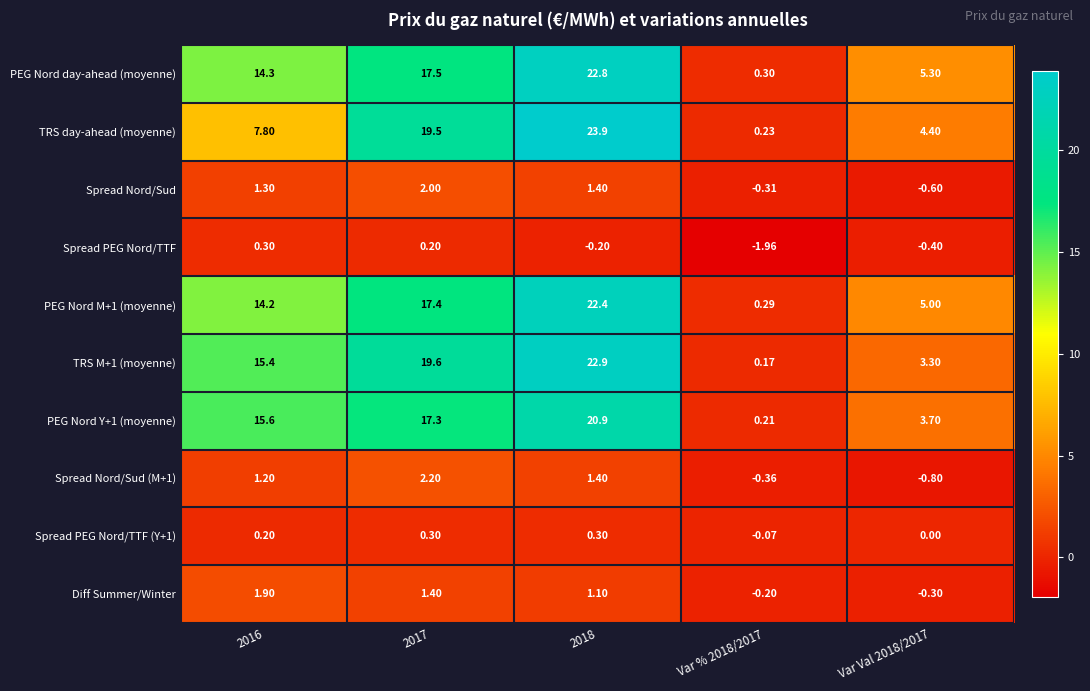

Count the number of categories in the chart.

5